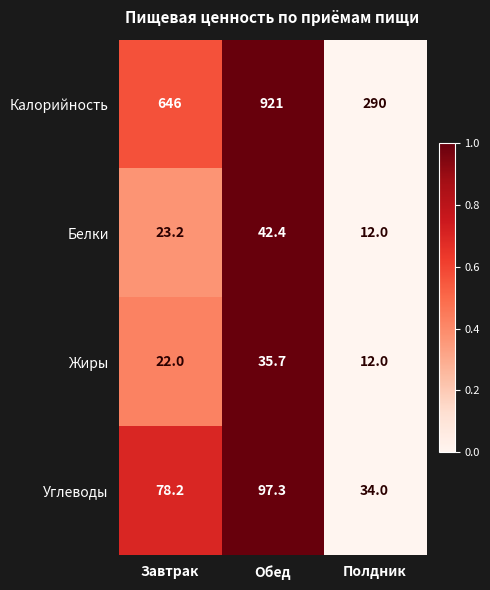

How many Калорийность values are between 290 and 921?

3